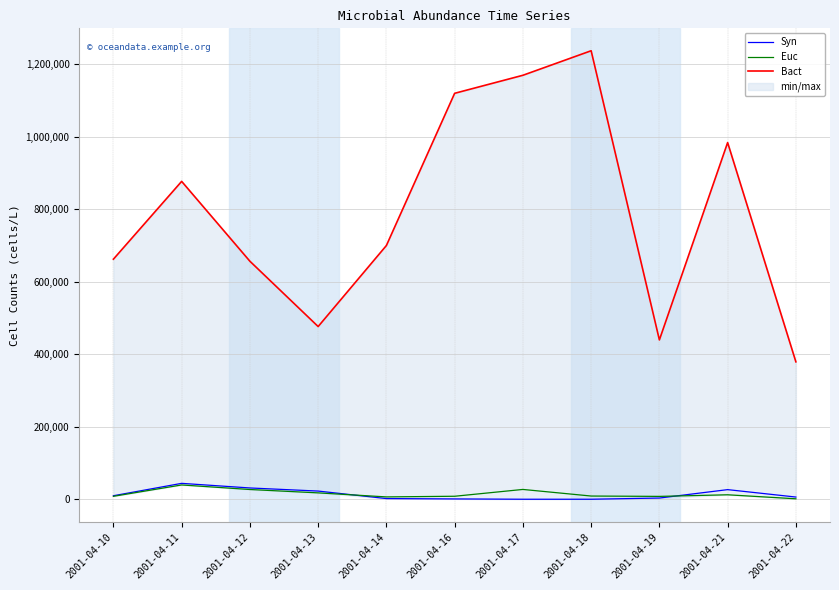

How many values in the Euc series are below 8842?

5